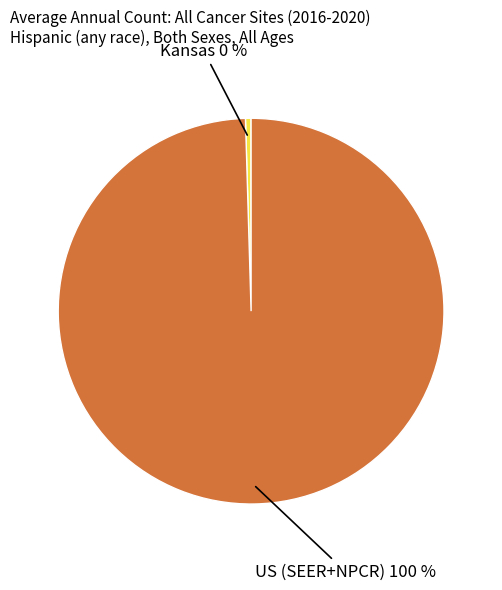

True or false: Kansas accounts for 15% of the total.

False